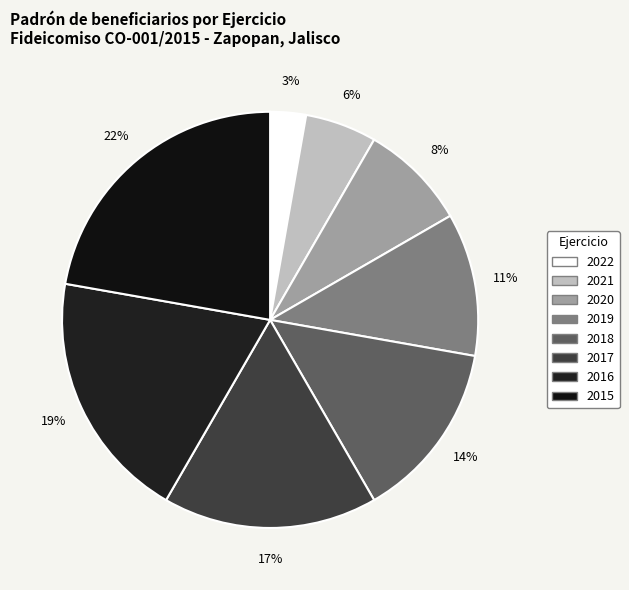

Is 2017 the majority of the pie?

No